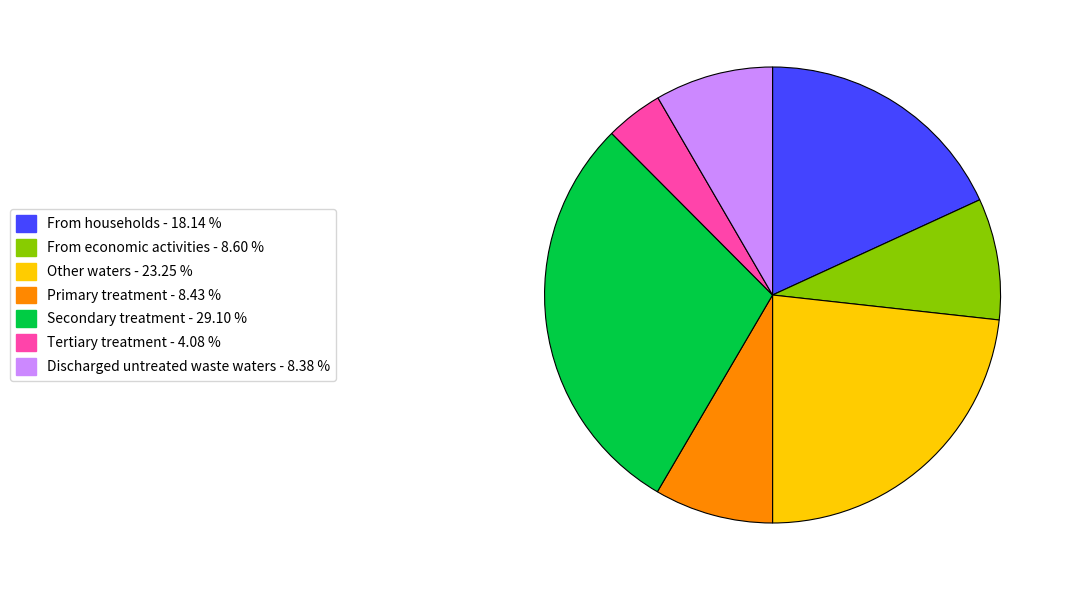

What is the largest slice in the pie chart?

Secondary treatment